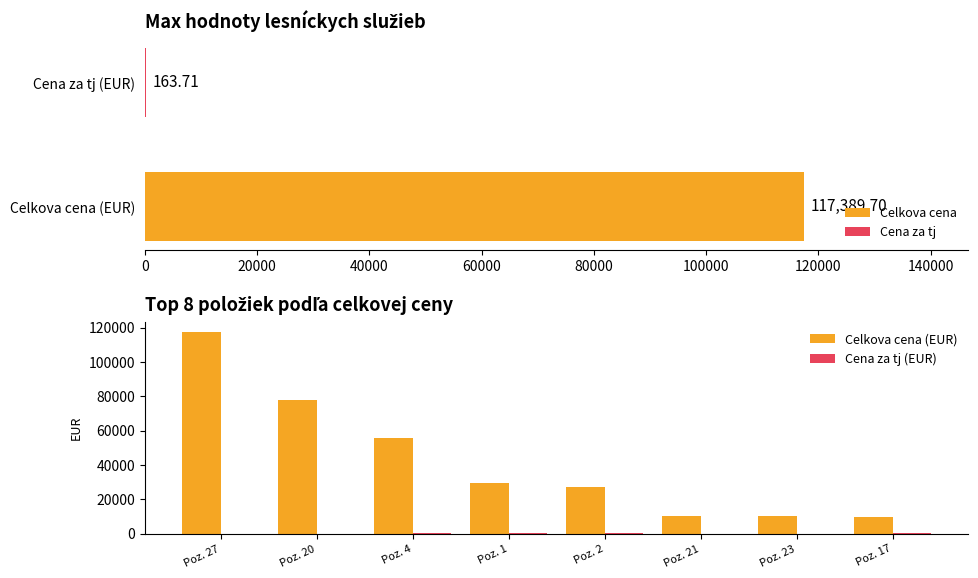

How many data points in Cena za tj (EUR) are less than 55?

4